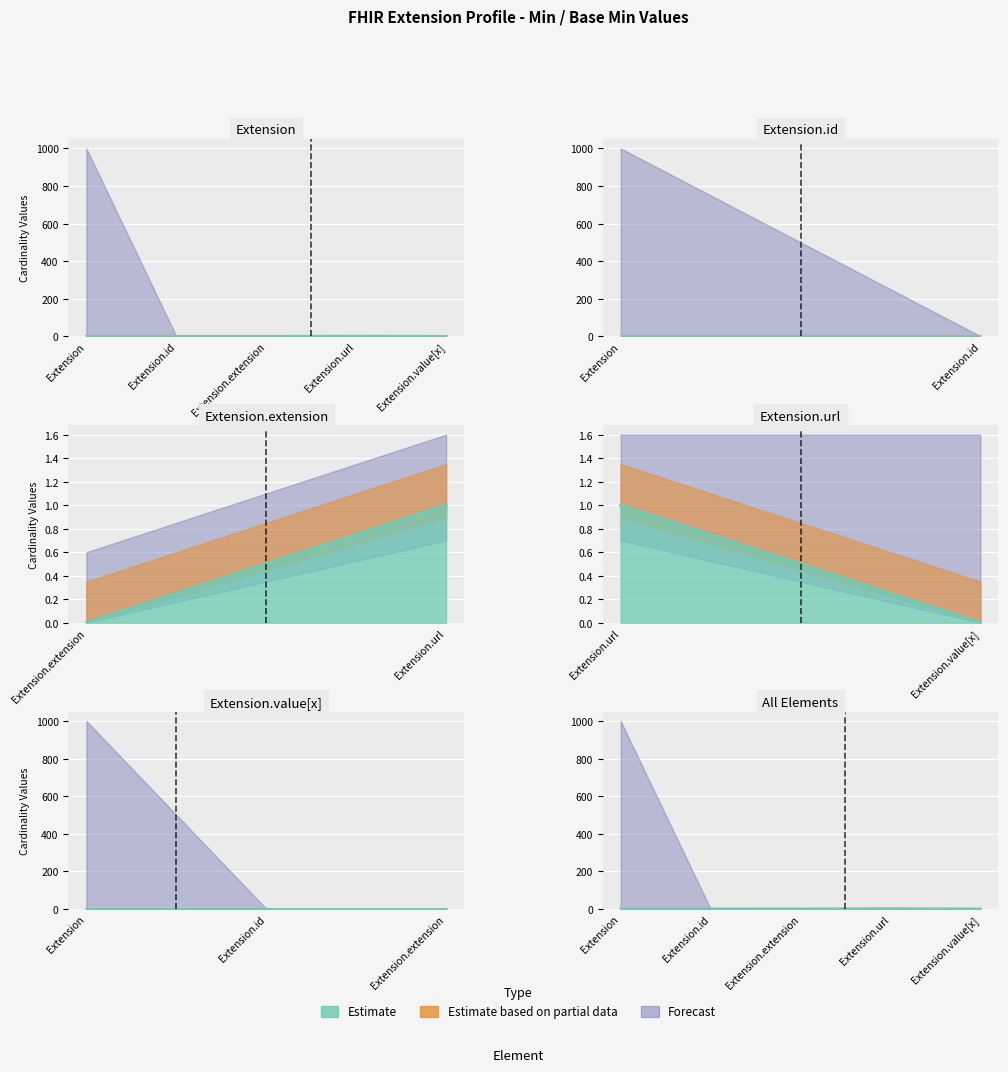

Count the Base Min values in the range 0 to 1.

5